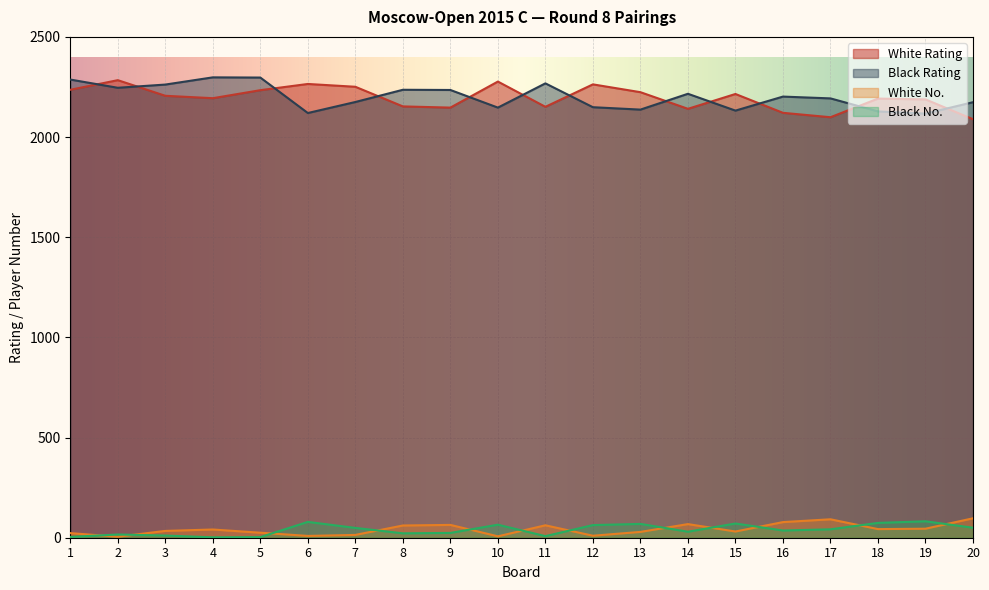

Where is Black No. nearest to the value 42?

17